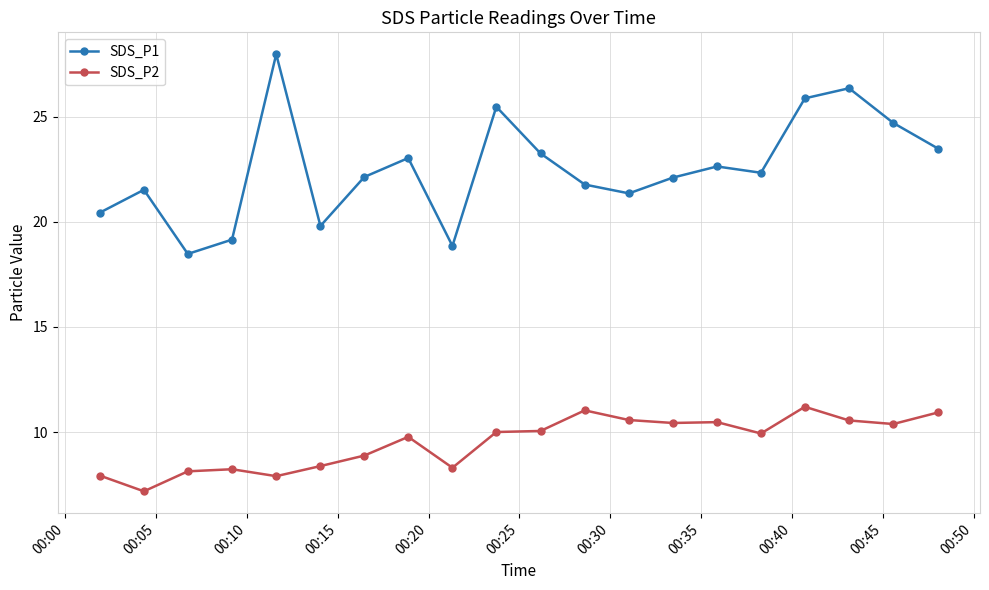

What is the value of the SDS_P1 point at the 18th from the left?

26.4